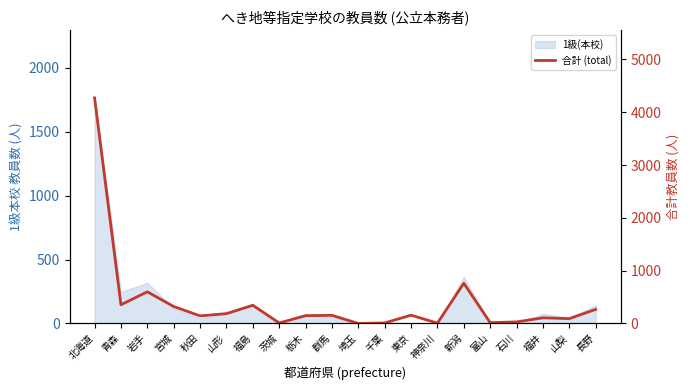

What is the value of the 9th point from the left?

147